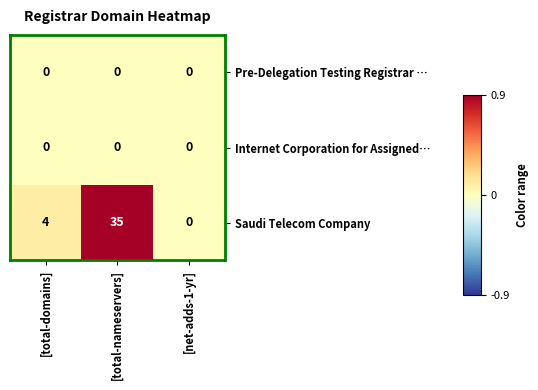

Reading right to left, list all the values displayed in this chart.

Pre-Delegation Testing Registrar …: 0	0	0
Internet Corporation for Assigned…: 0	0	0
Saudi Telecom Company: 0	35	4